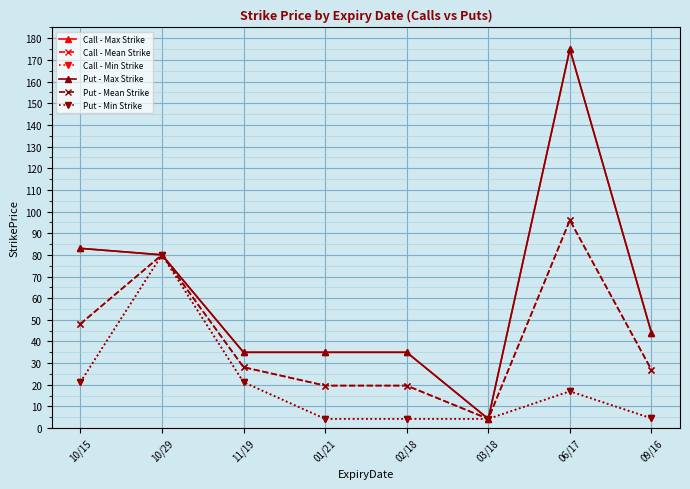

True or false: Call - Mean Strike and Call - Min Strike intersect in this chart.

False